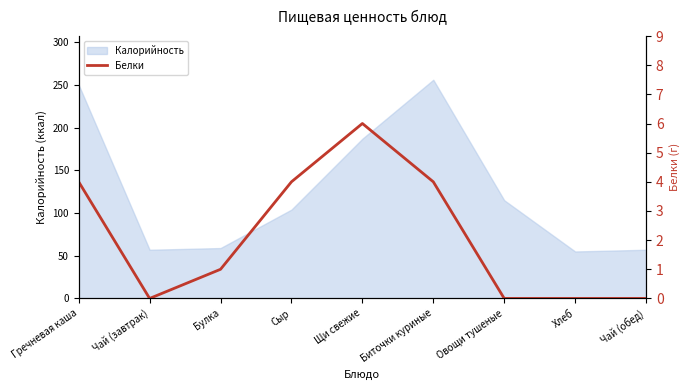

Reading left to right, what are all the values shown in this chart?

Гречневая каша=4	Чай (завтрак)=0	Булка=1	Сыр=4	Щи свежие=6	Биточки куриные=4	Овощи тушеные=0	Хлеб=0	Чай (обед)=0